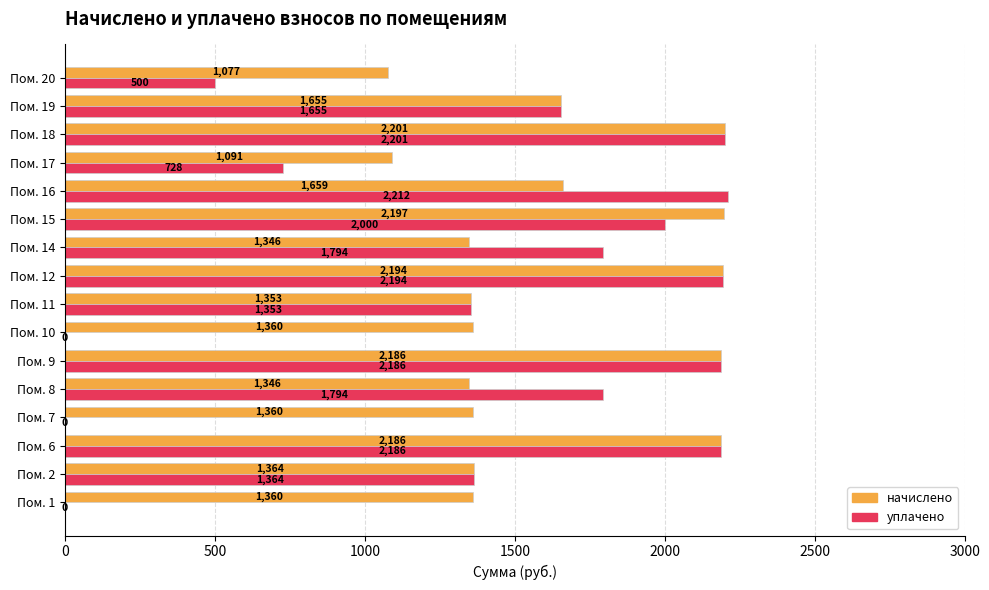

What are all the series names shown in the legend?

начислено, уплачено